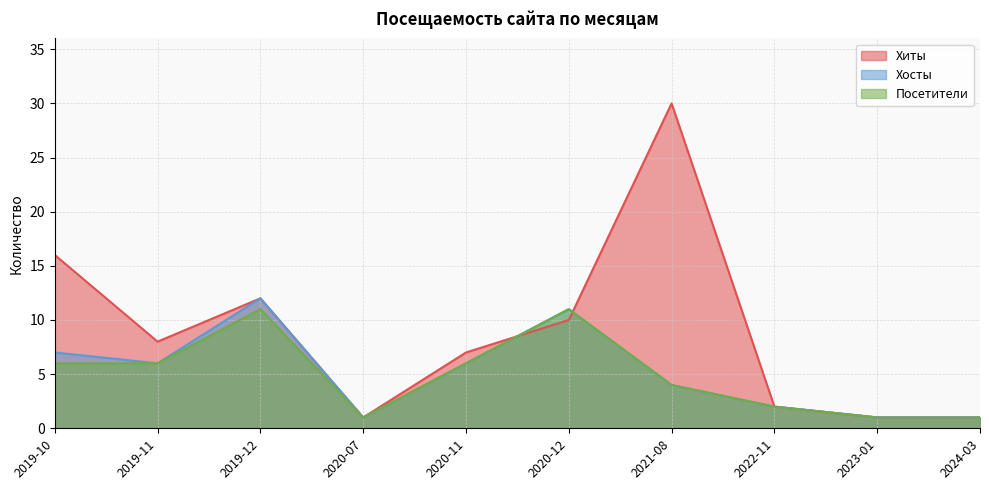

The value of Хосты at 2020-11 is 4. True or false?

False